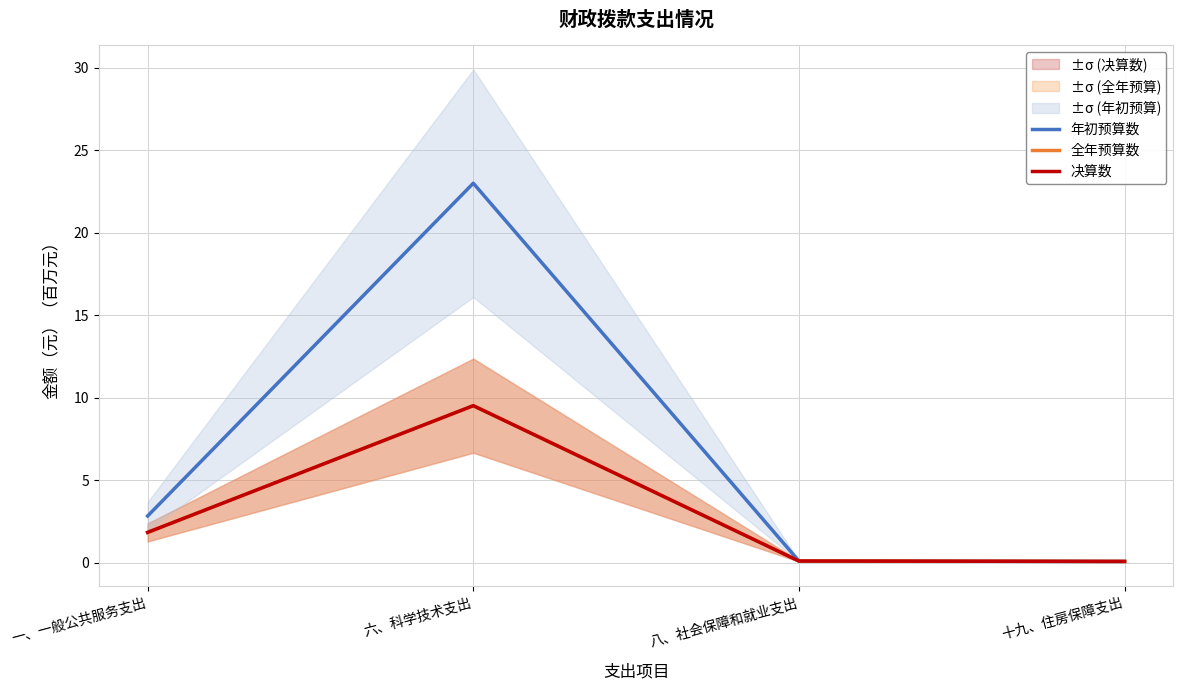

True or false: 全年预算数 has a value of 0.1 at 八、社会保障和就业支出.

True